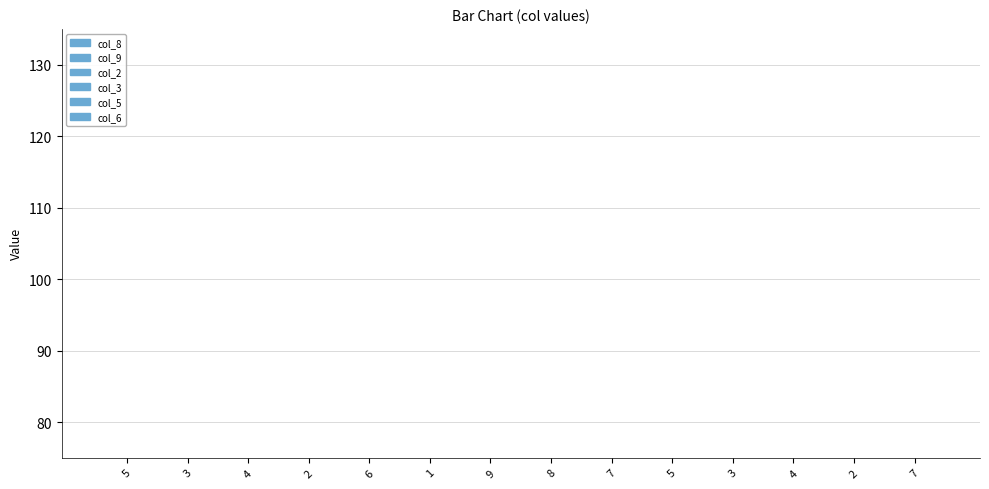

Is it true that col_3 equals 6 at 5?

False